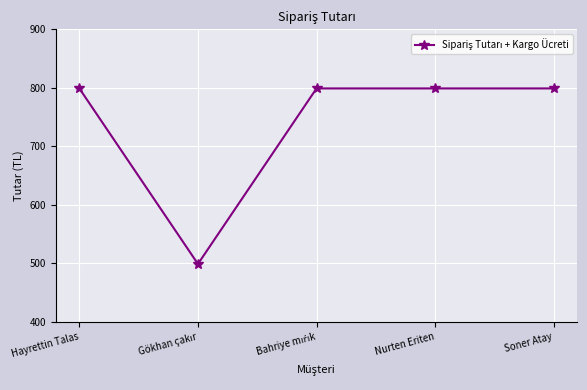

What is the sum of all values?

3695